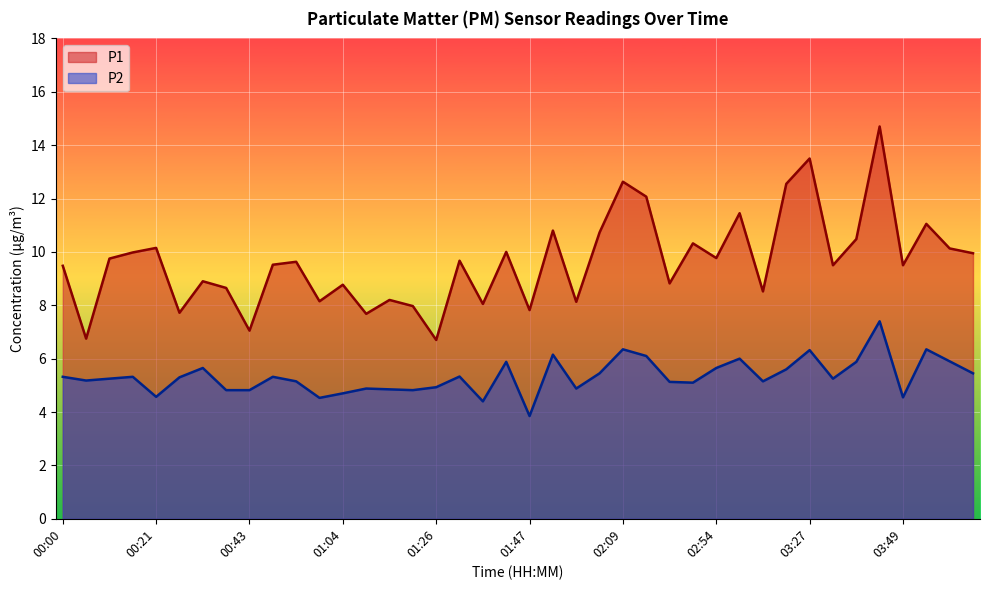

Read the P1 value at 03:38.

10.5